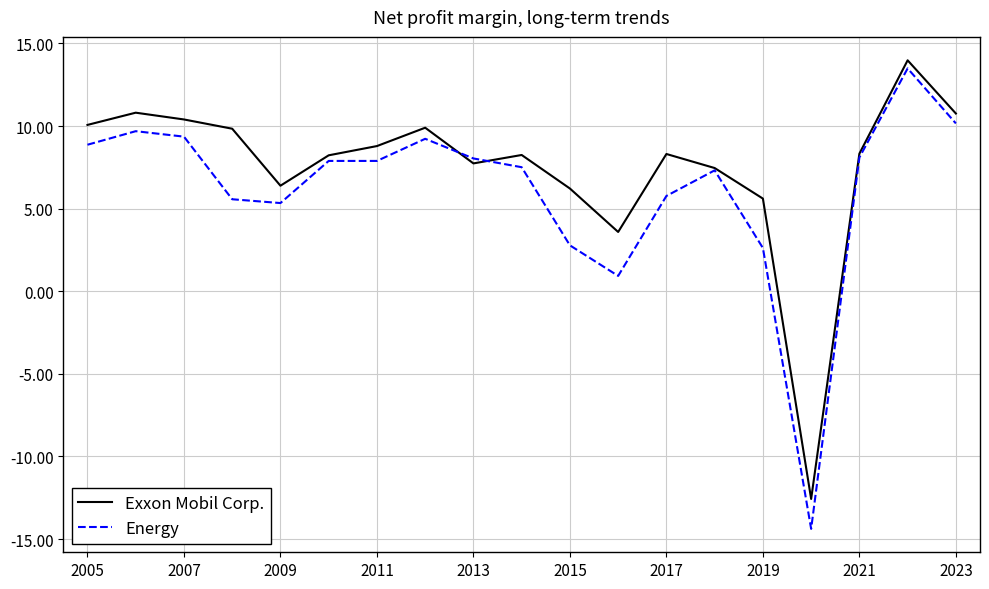

What are all the series names shown in the legend?

Exxon Mobil Corp., Energy